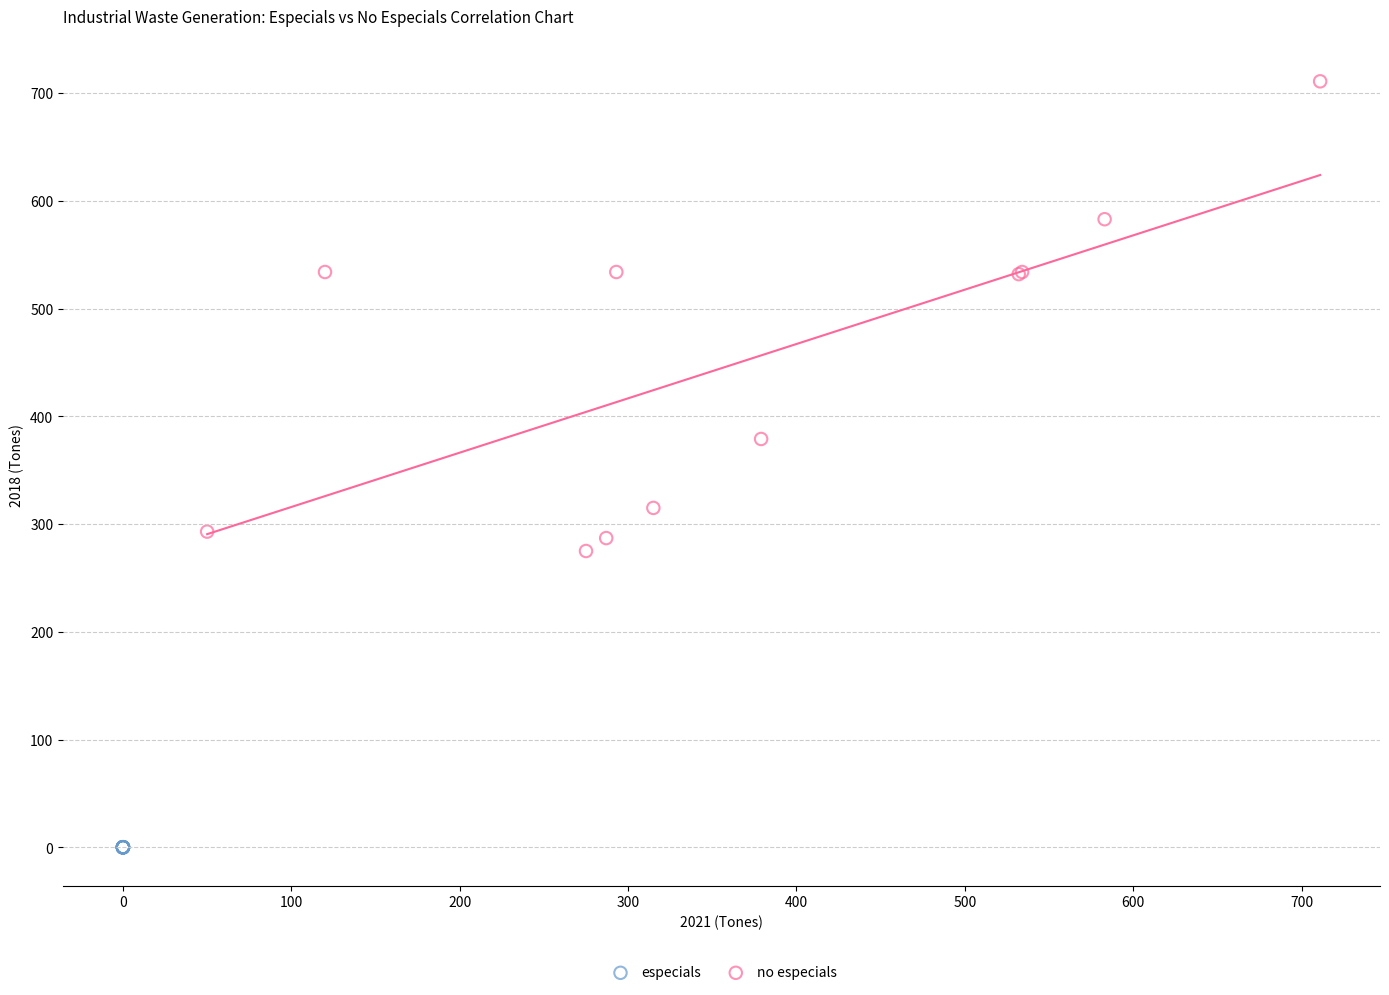

Which series contains the highest Y value?

no especials